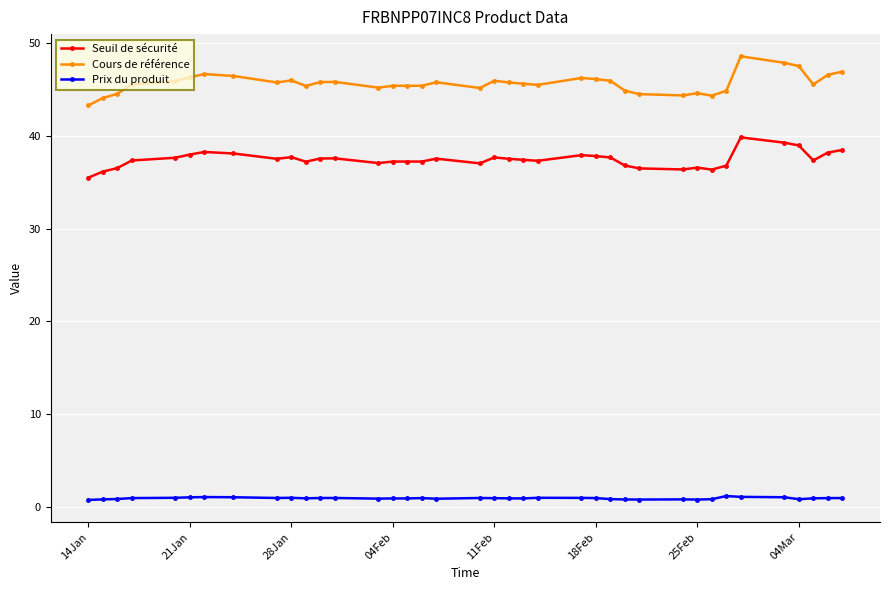

Which series has the widest spread of values?

Cours de référence